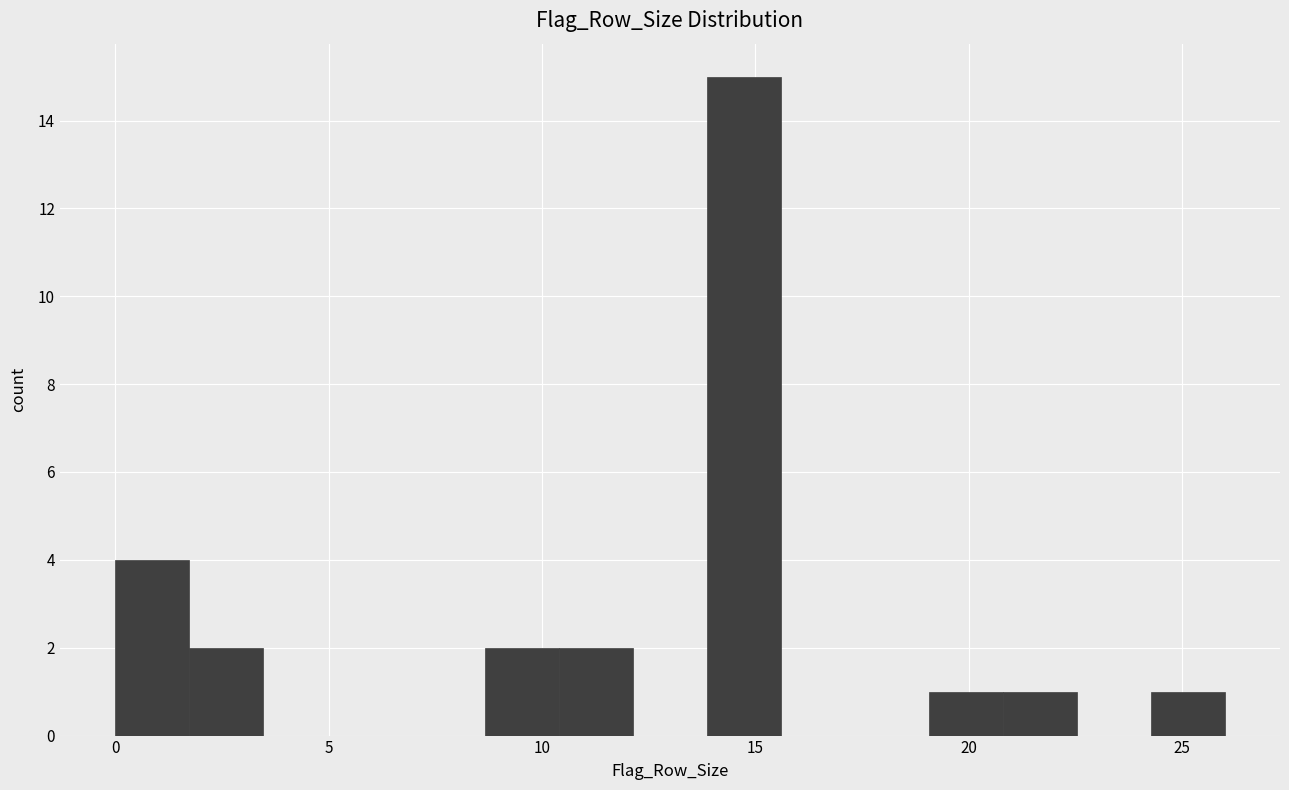

Around what value on the x-axis is the tallest bar? Give the approximate position of its centre, as read against the axis.

14.5